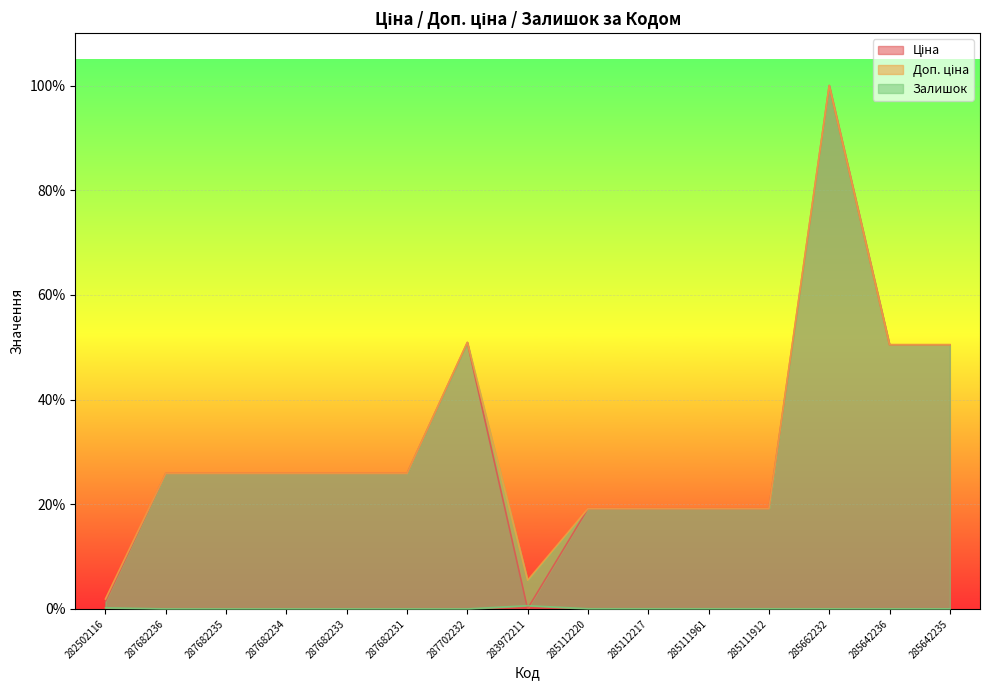

Does the chart display data point markers on the line(s)?

No